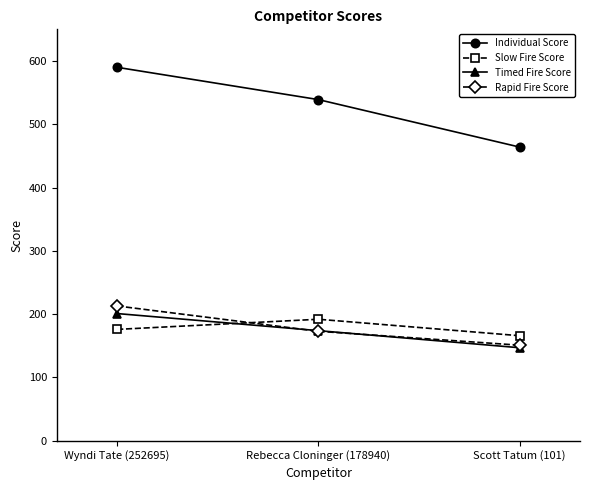

True or false: Rapid Fire Score has a value of 173 at Rebecca Cloninger (178940).

True